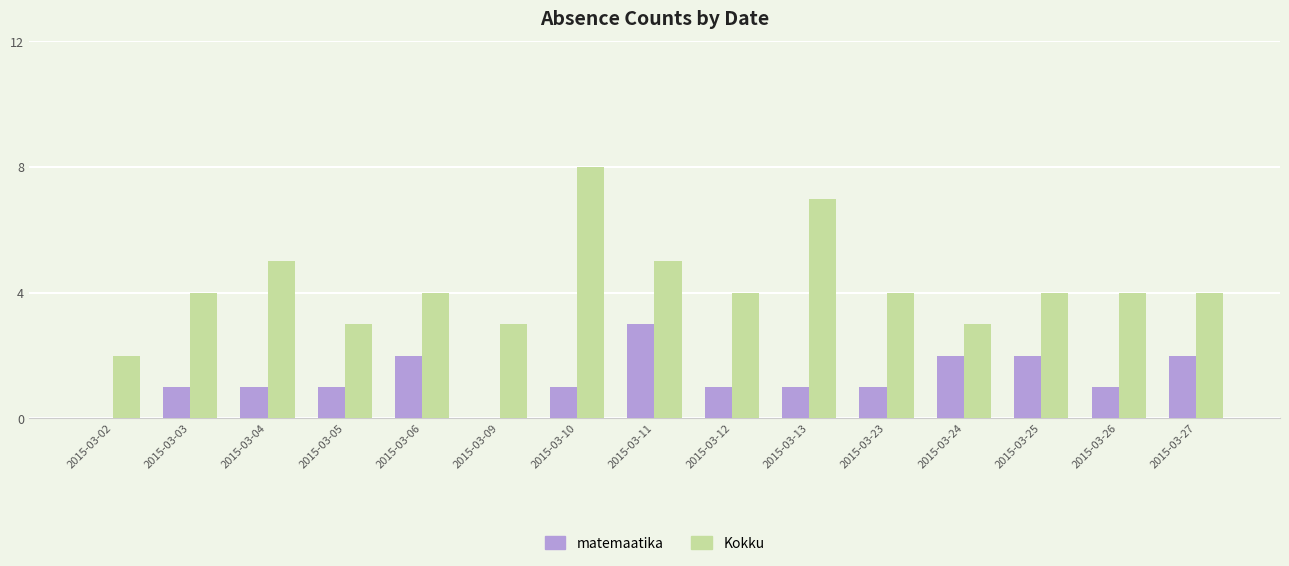

The matemaatika series shows 1 at 2015-03-02. True or false?

False